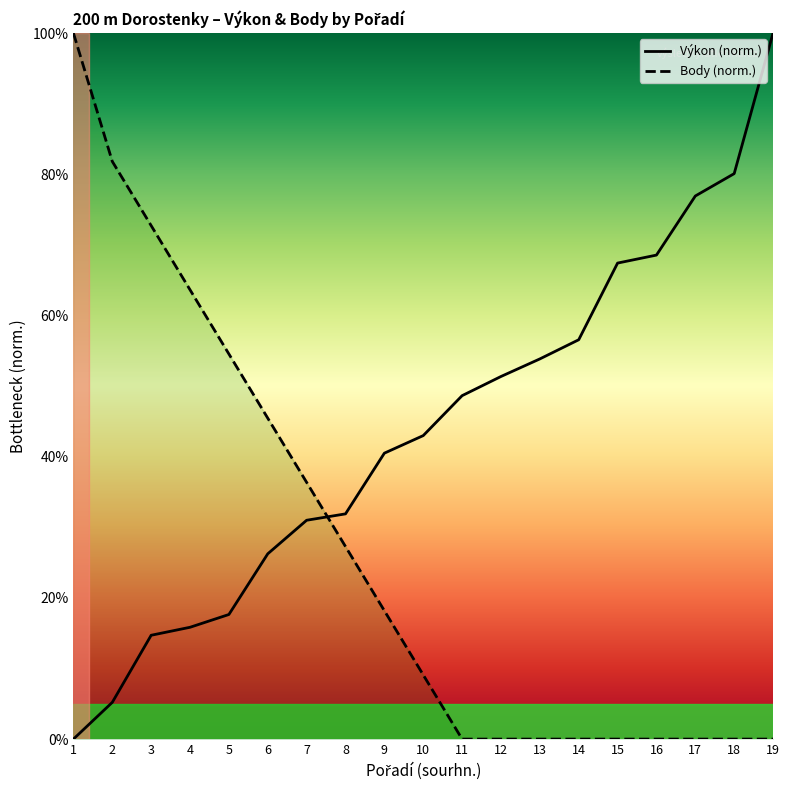

True or false: Výkon has more than 2 interior local peaks.

False